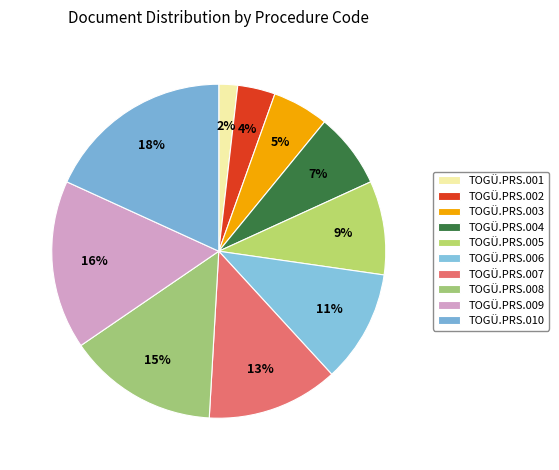

What percentage do TOGÜ.PRS.001 and TOGÜ.PRS.007 together represent?

14.5%